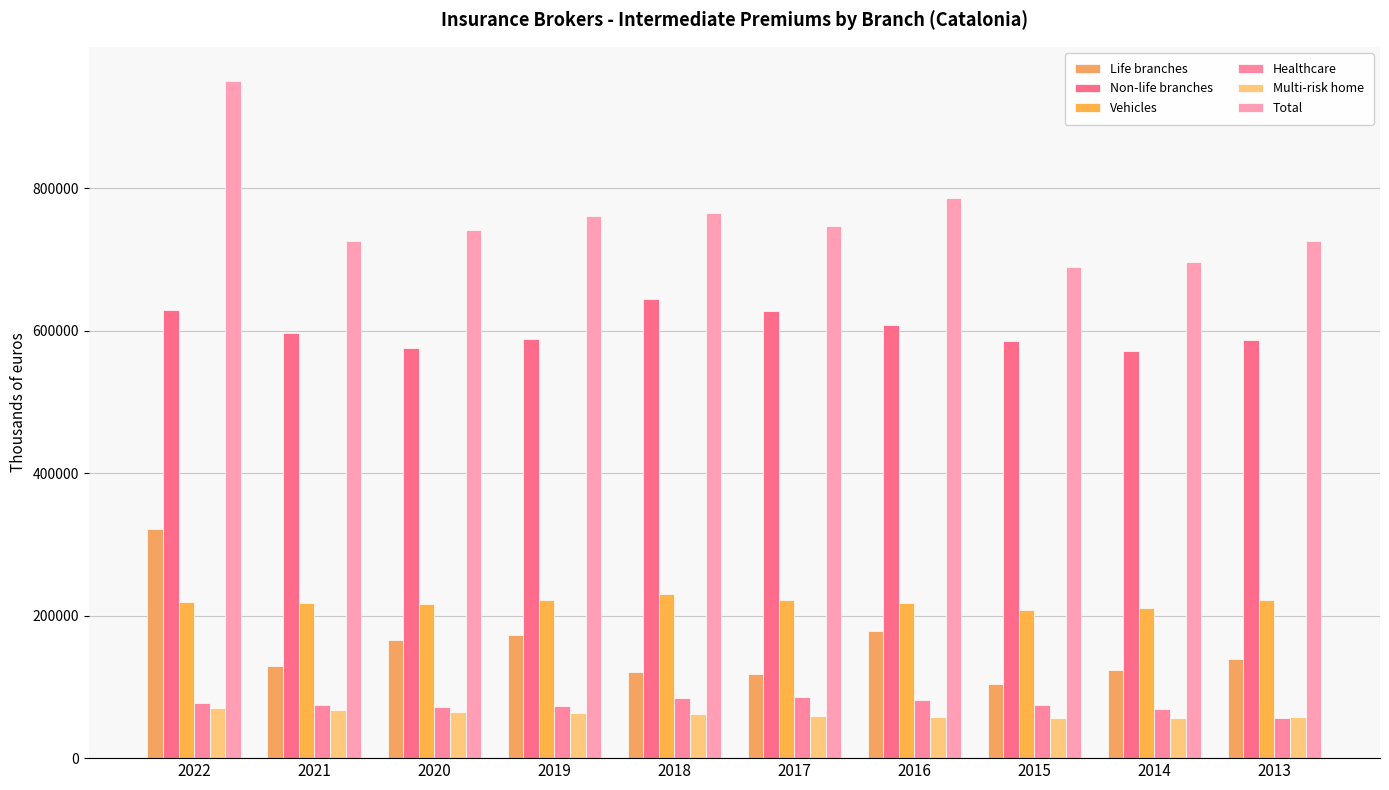

True or false: Healthcare has a value of 34339.7 at 2021.

False